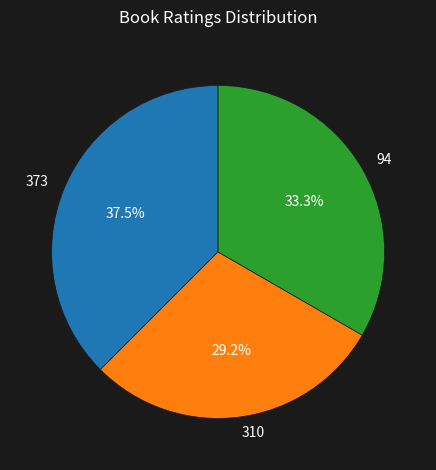

How many slices are in this pie chart?

3